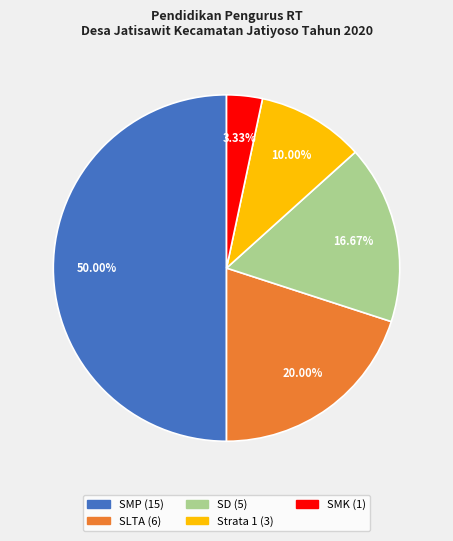

To the nearest percent, what is the difference between the SD and SLTA slice percentages?

3%